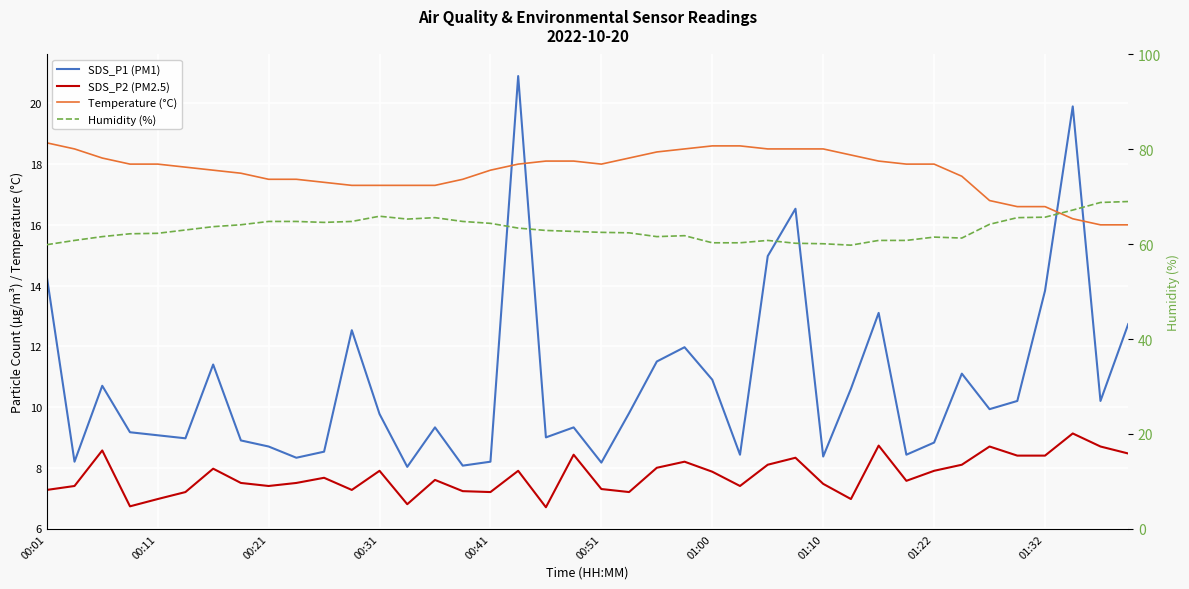

Where do Temperature (°C) and SDS_P1 (PM1) first cross each other?

16 and 17